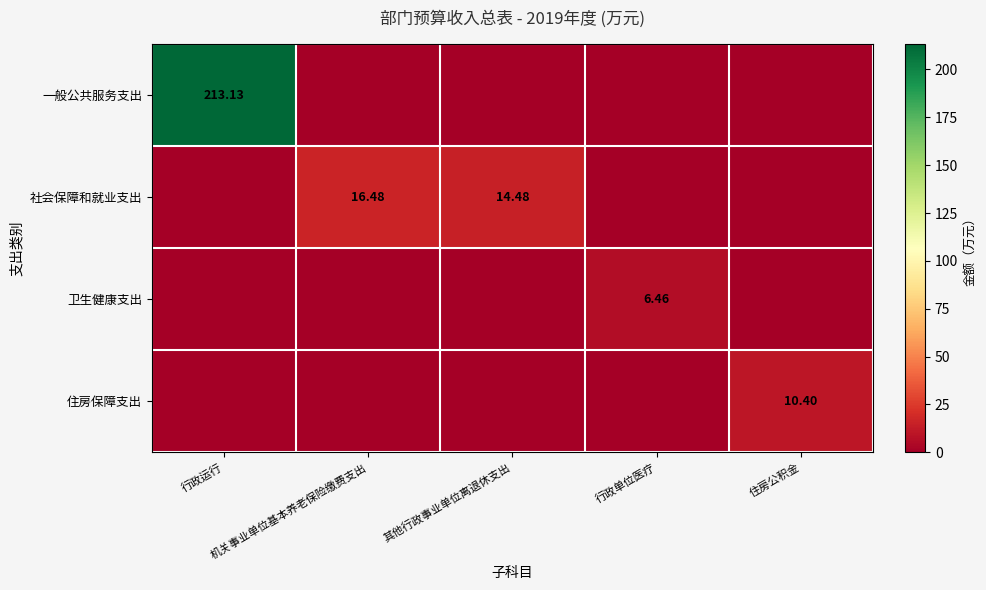

Rank the categories by 住房保障支出 value from lowest to highest.

行政运行, 机关事业单位基本养老保险缴费支出, 其他行政事业单位离退休支出, 行政单位医疗, 住房公积金